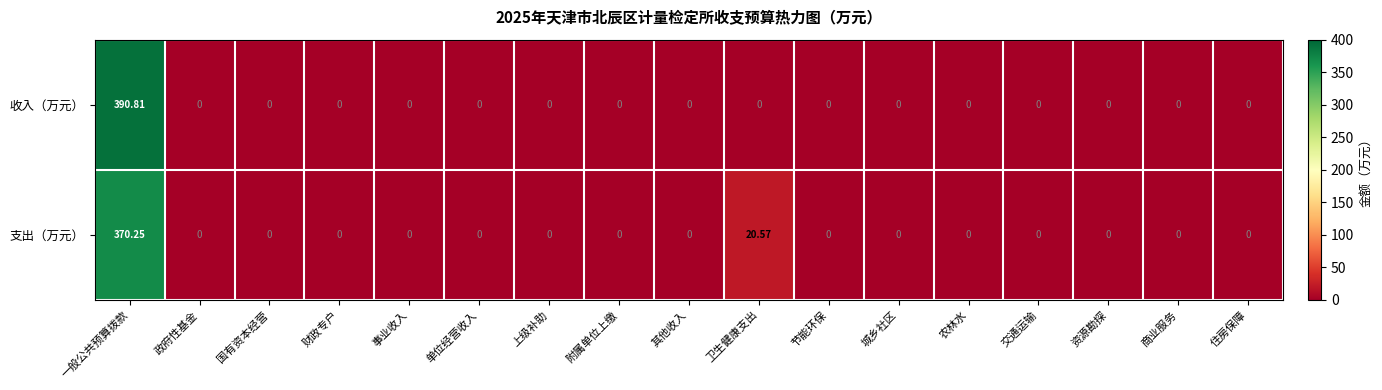

Rank the series by their maximum value, from lowest to highest.

支出（万元）, 收入（万元）